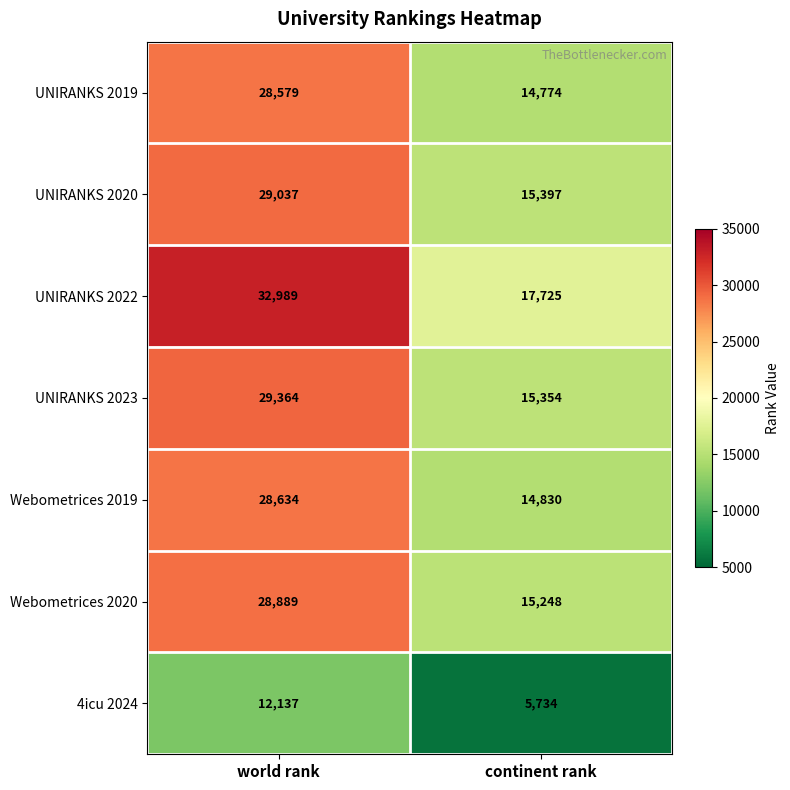

Read the UNIRANKS 2019 value at continent rank, to the nearest 10.

14770